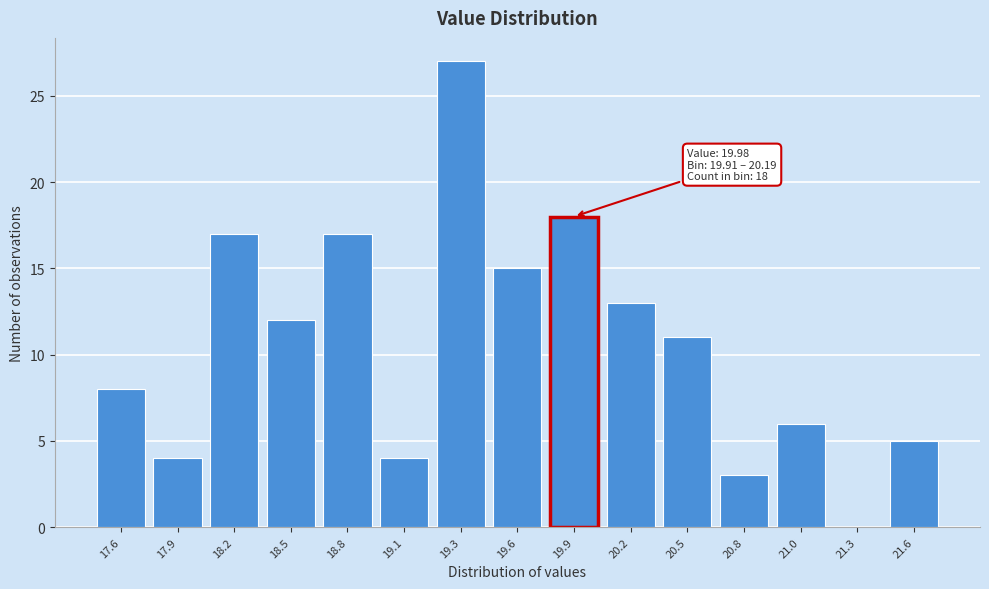

Reading right to left, extract all data points from this chart.

21.6=5	21.3=0	21.0=6	20.8=3	20.5=11	20.2=13	19.9=18	19.6=15	19.3=27	19.1=4	18.8=17	18.5=12	18.2=17	17.9=4	17.6=8